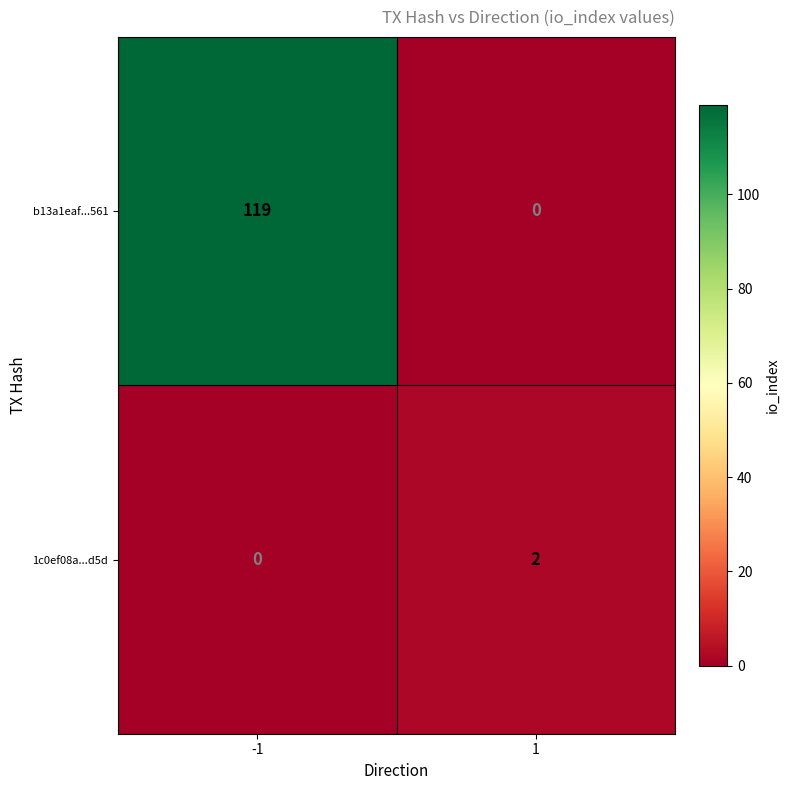

How many categories are shown in the chart?

2